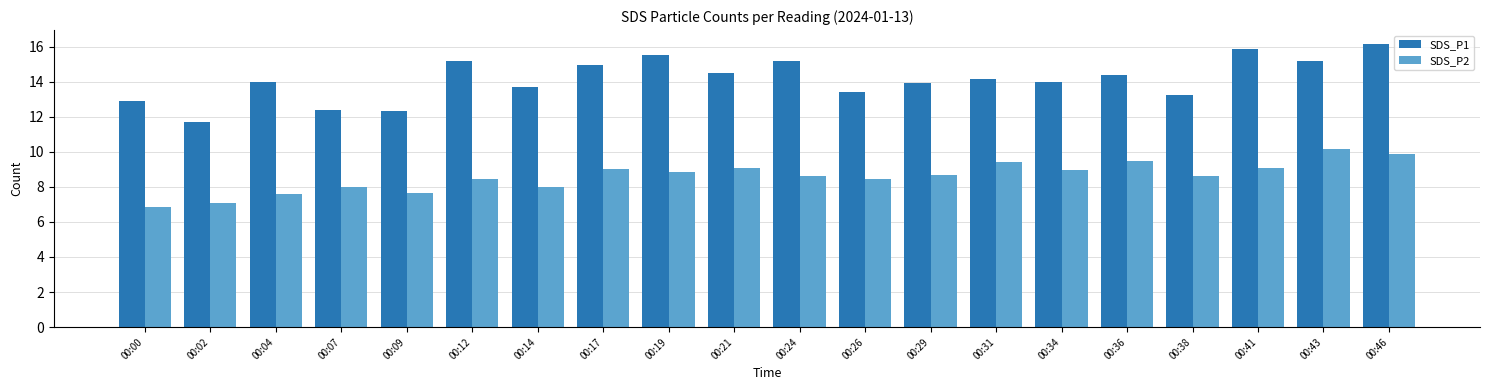

Is the value of SDS_P1 at 00:43 greater than the value of SDS_P2 at 00:09?

Yes